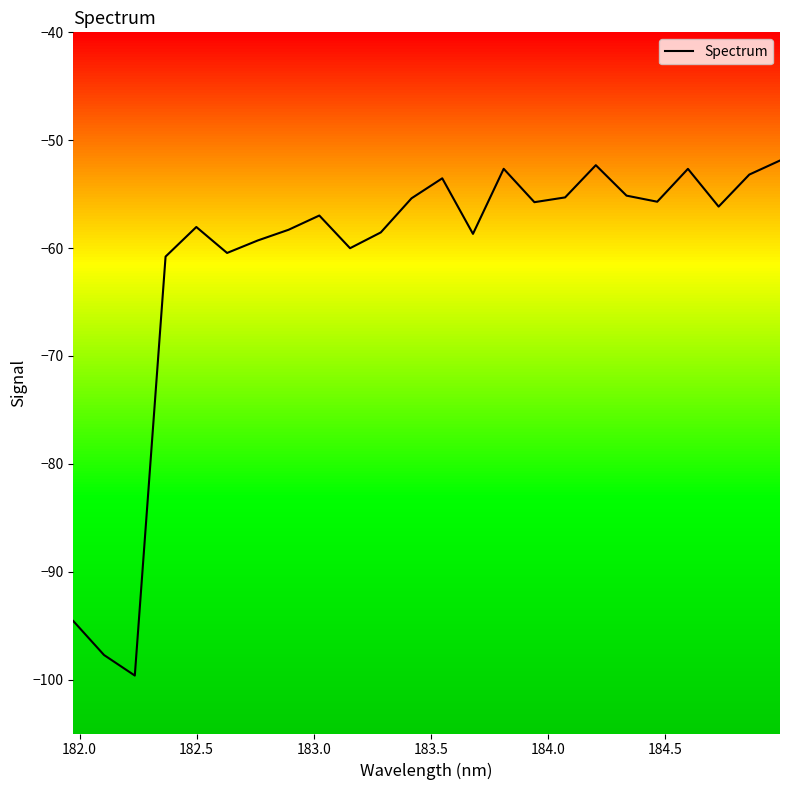

What is the difference between the maximum and second lowest values?

45.8